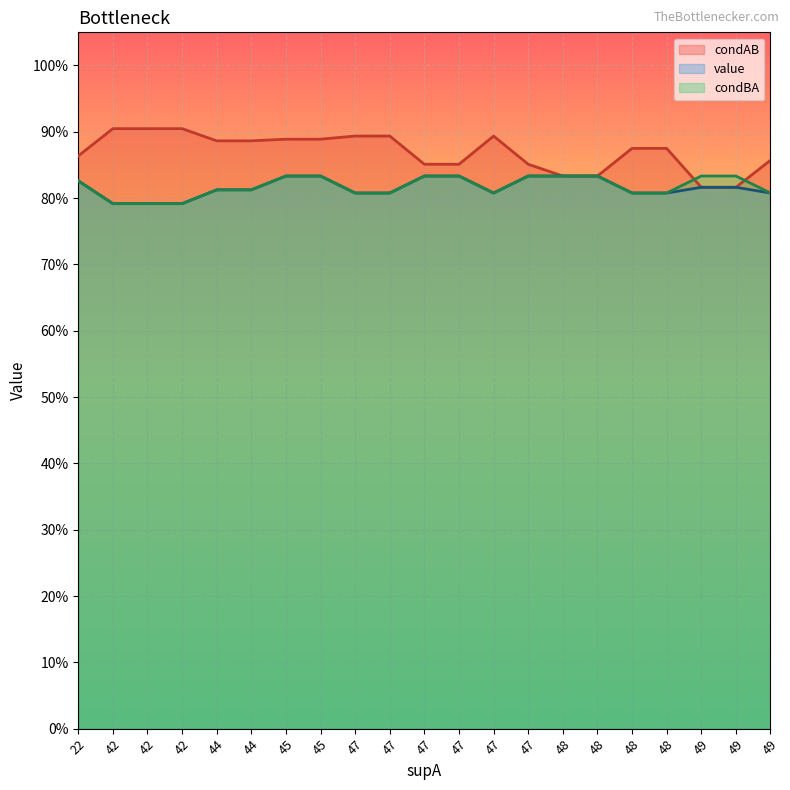

Which has a higher value, 47 or 42?

42